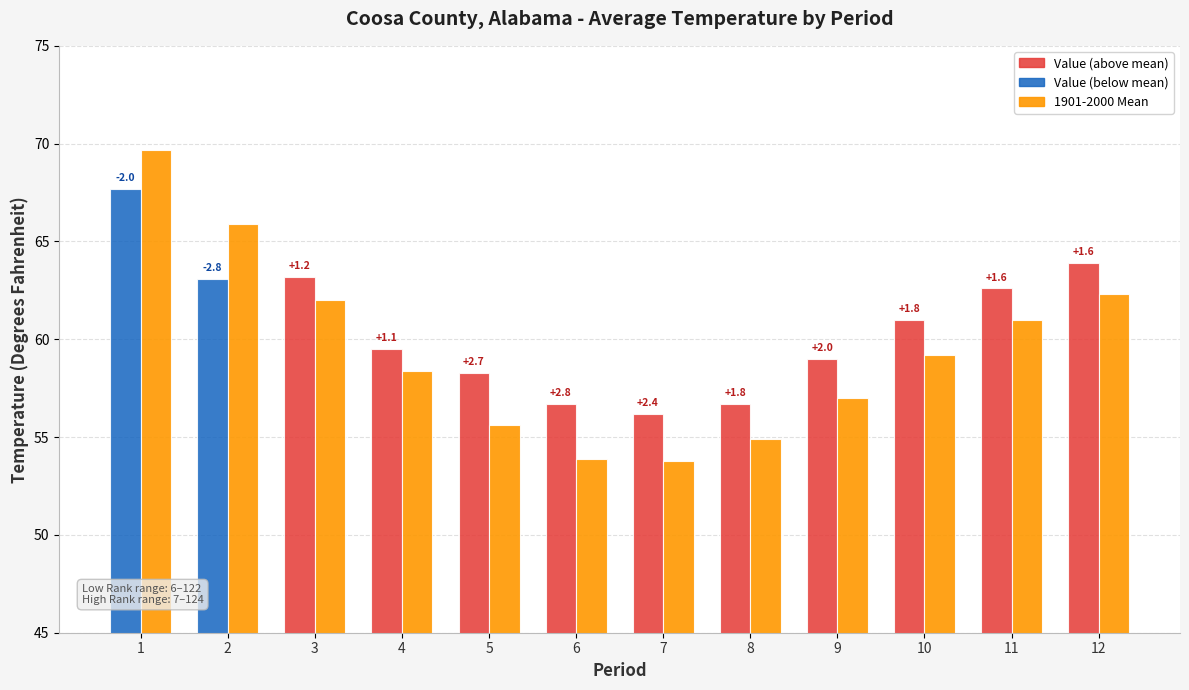

How many bars are there in each group?

2